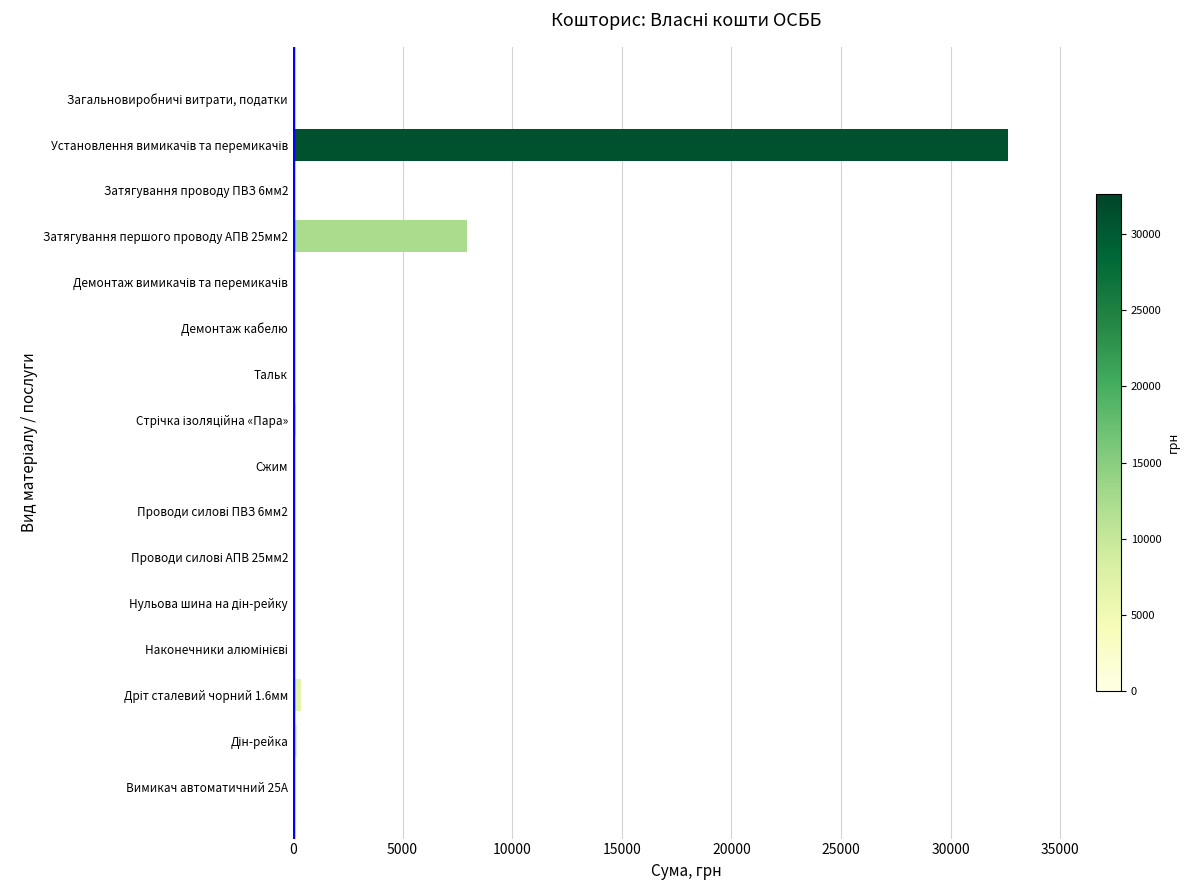

What is the sum of all values?

41286